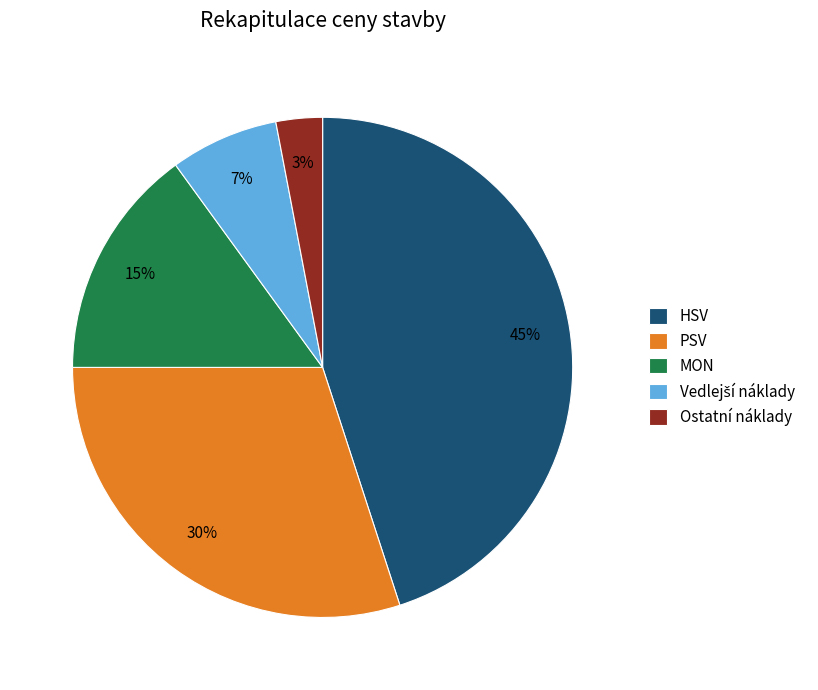

The PSV slice represents 30% of the pie. True or false?

True